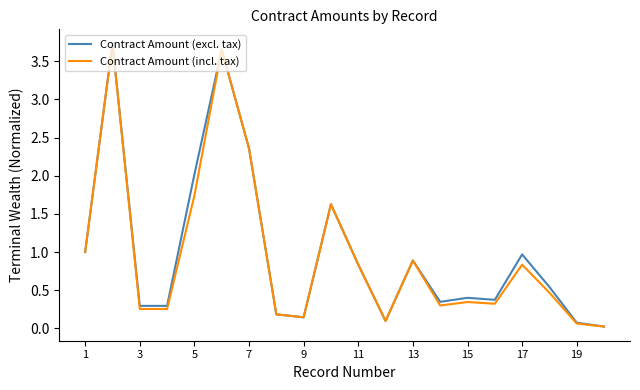

What are all the series names shown in the legend?

Contract Amount (excl. tax), Contract Amount (incl. tax)